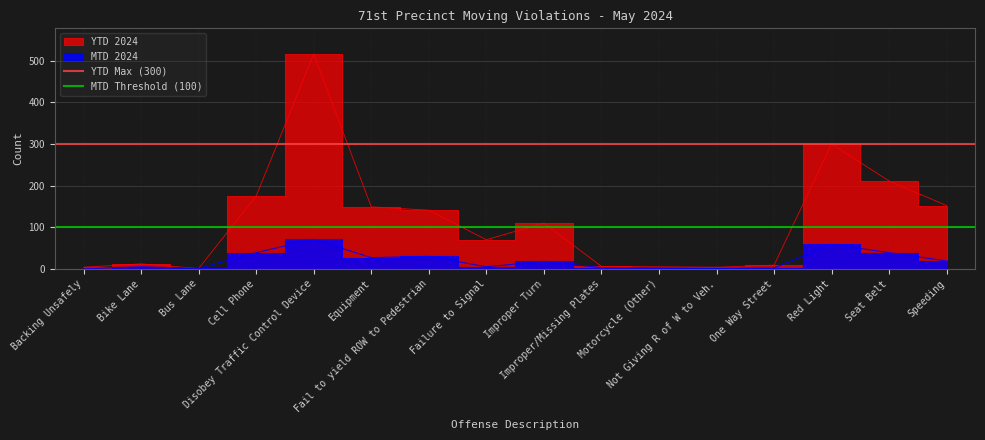

What is the value of the MTD Threshold (100) point at the 1st from the left?

100